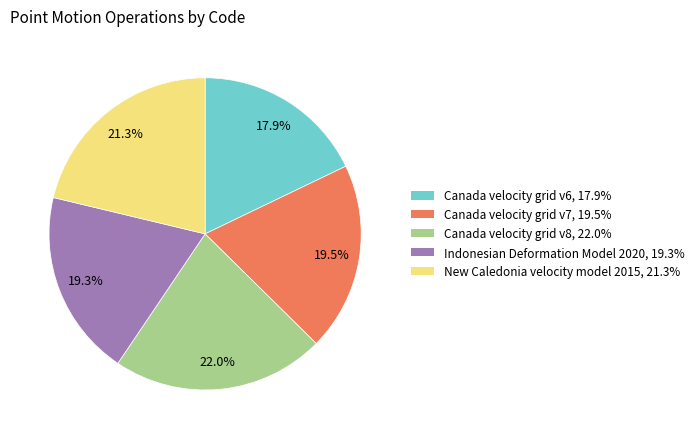

The Canada velocity grid v8 slice represents 13% of the pie. True or false?

False